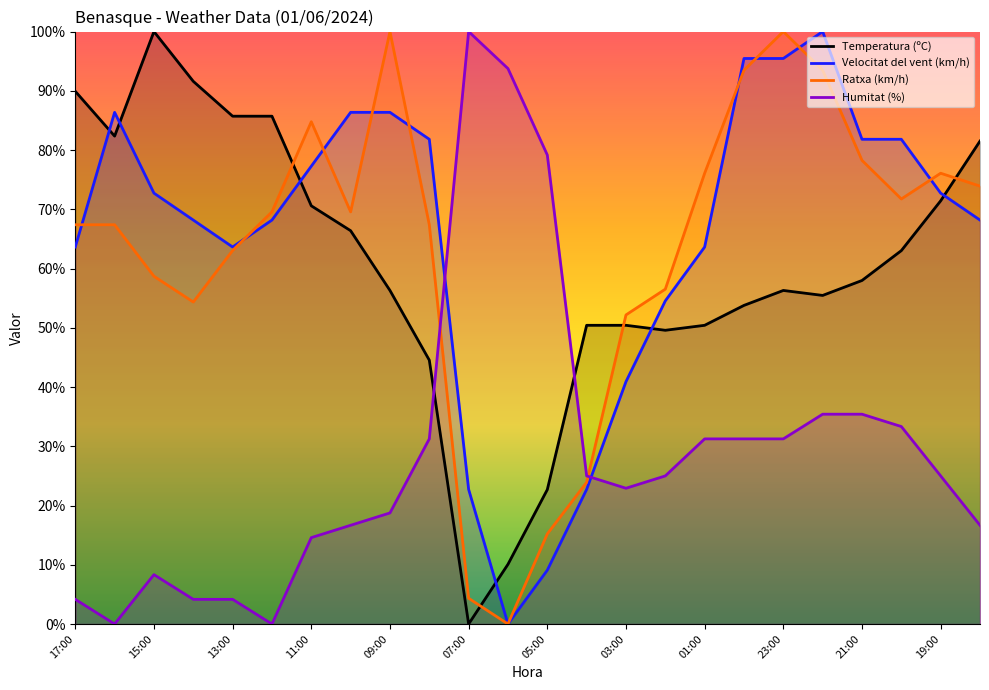

What is the difference between the Ratxa (km/h) values at 09:00 and 12:00?

30.4